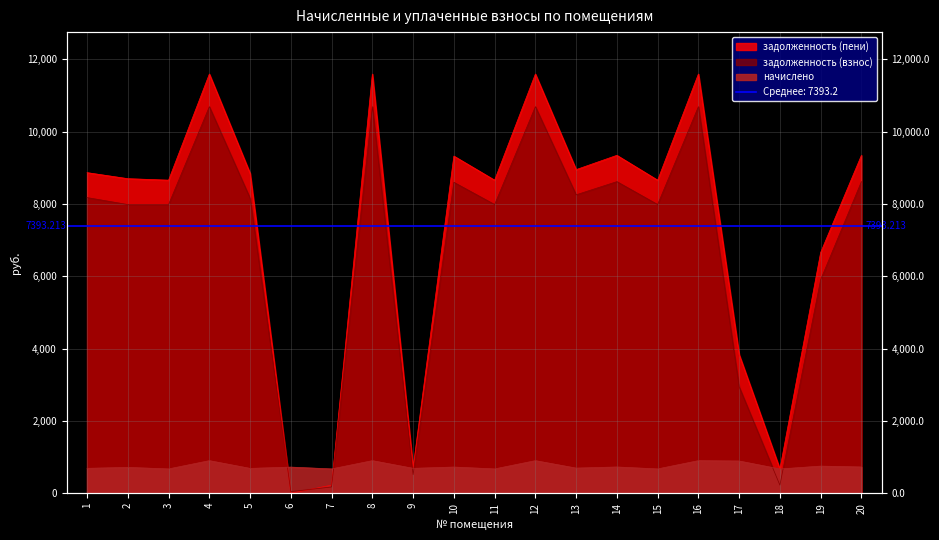

Read the начислено value at 10.

725.8